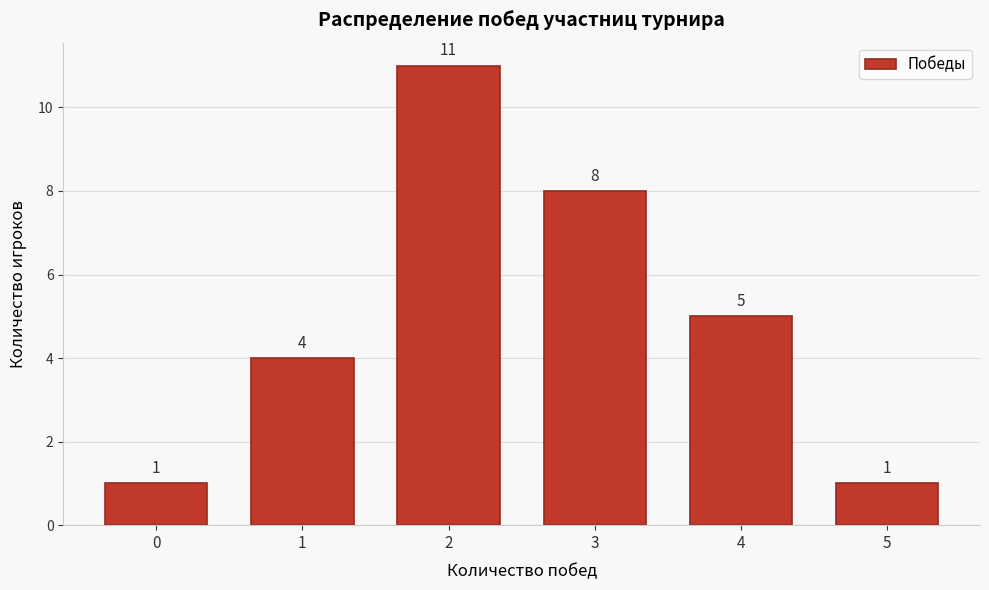

Reading right to left, what are all the values shown in this chart?

1	5	8	11	4	1